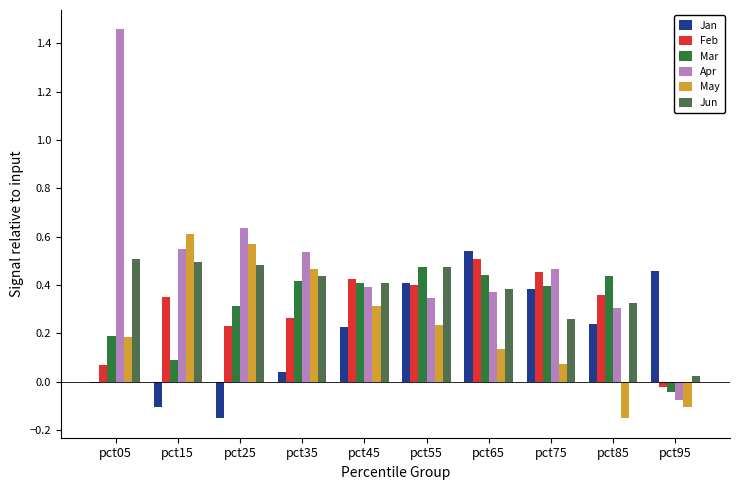

How many values in Apr are above zero?

9